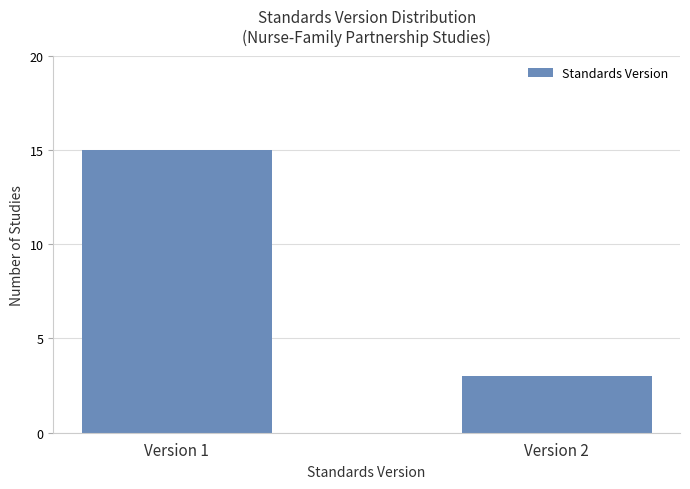

How many data points are less than 15?

1